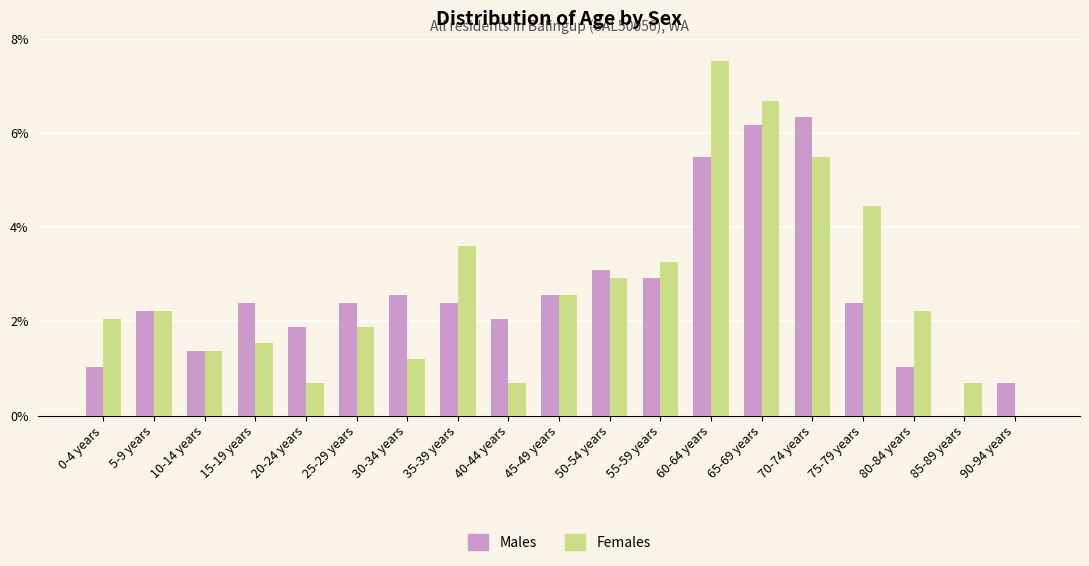

What is the sum of the Males values at 80-84 years and 45-49 years?

3.6